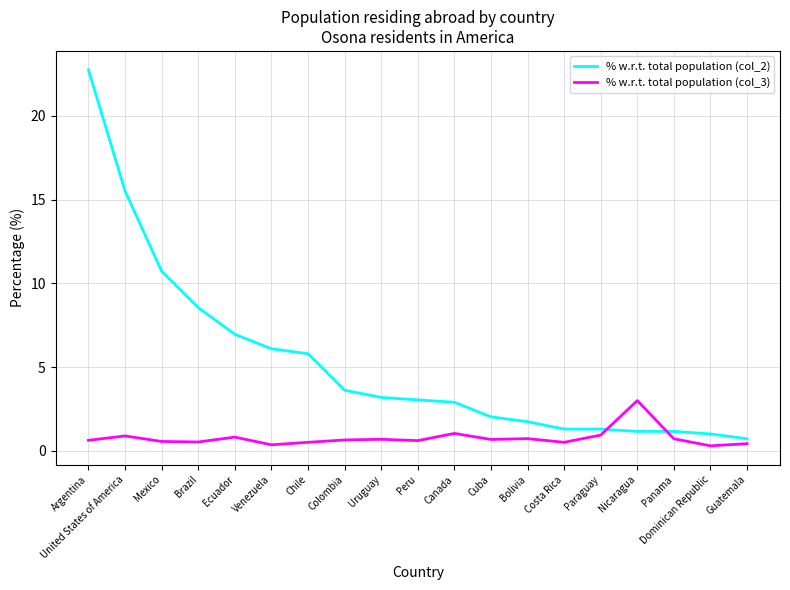

Which series has the largest range (max minus min)?

% w.r.t. total population (col_2)